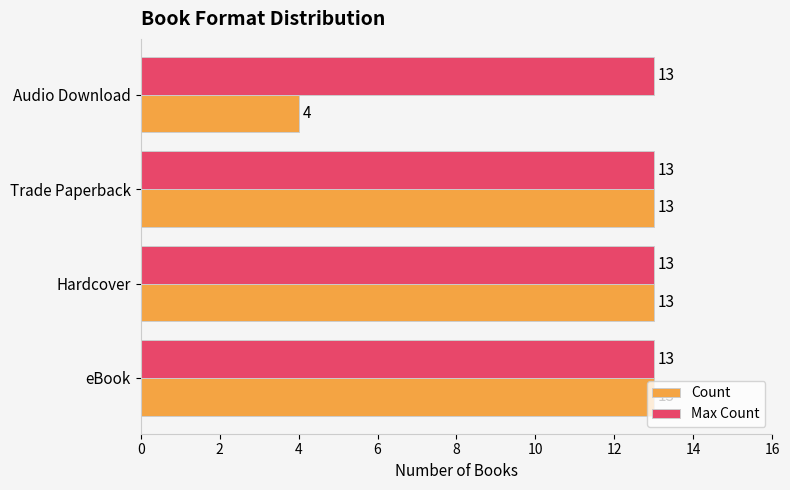

What value does the Count series have at eBook?

13